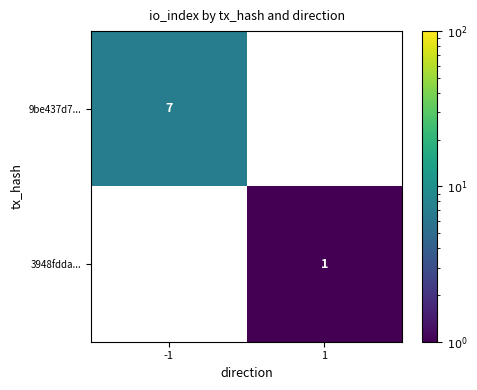

True or false: 3948fdda... has a value of 1 at 1.

True